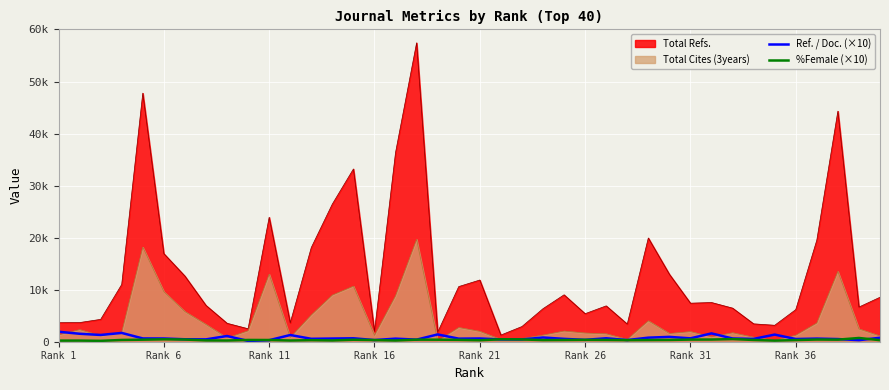

Which series has the largest total across all categories?

Total Refs.